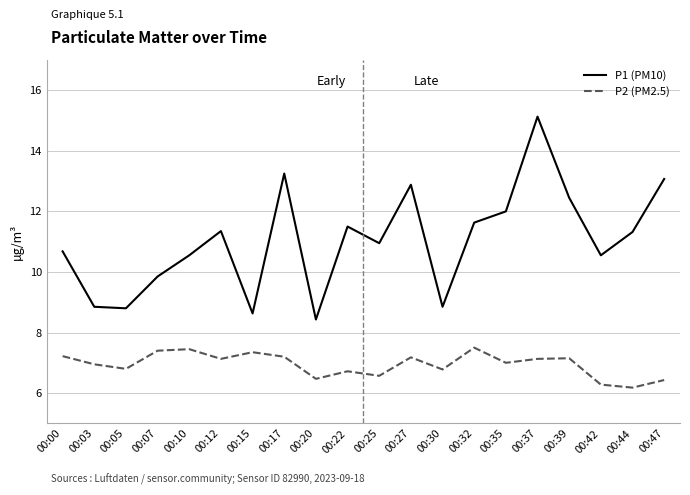

Is the value of P1 (PM10) at 00:05 greater than the value of P2 (PM2.5) at 00:17?

Yes